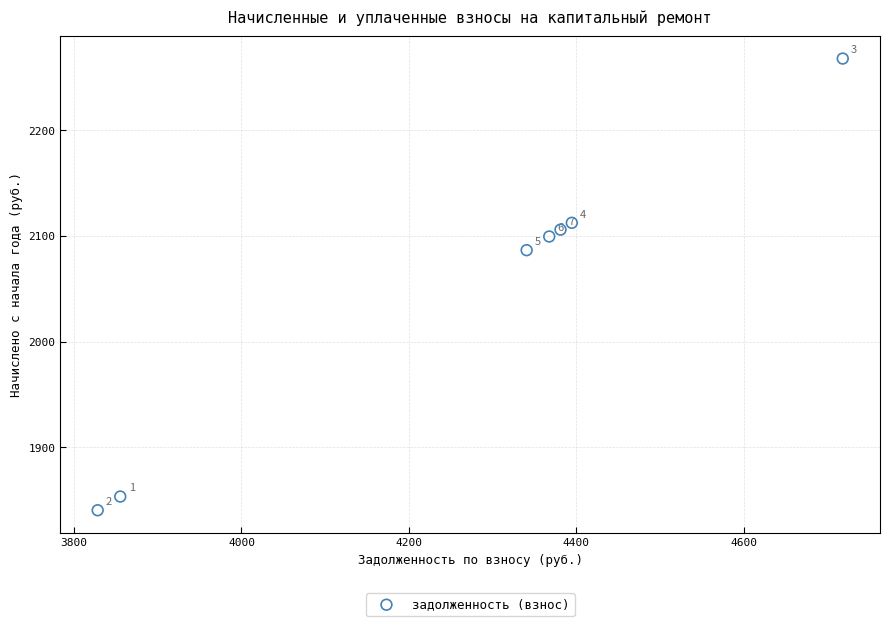

What is the range of Y values (max minus min)?

427.7